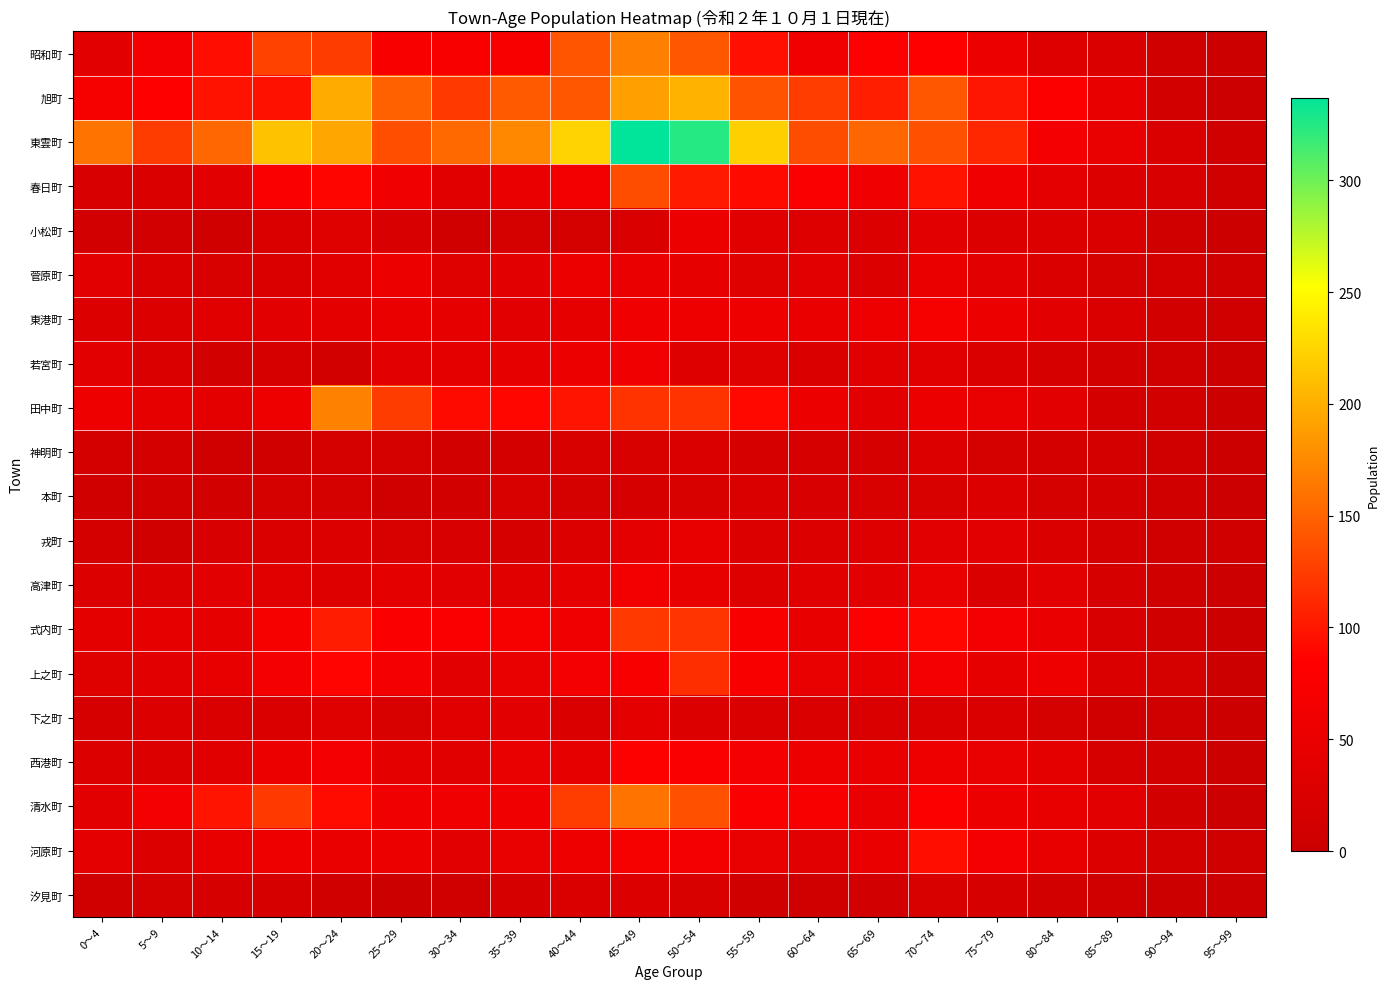

Reading left to right, transcribe all the data shown in this chart.

昭和町: 0～4=37	5～9=69	10～14=93	15～19=128	20～24=124	25～29=76	30～34=76	35～39=76	40～44=140	45～49=169	50～54=141	55～59=95	60～64=63	65～69=82	70～74=84	75～79=55	80～84=31	85～89=25	90～94=7	95～99=2
旭町: 0～4=70	5～9=84	10～14=97	15～19=96	20～24=198	25～29=148	30～34=123	35～39=144	40～44=142	45～49=190	50～54=203	55～59=139	60～64=125	65～69=105	70～74=142	75～79=99	80～84=80	85～89=47	90～94=13	95～99=1
東雲町: 0～4=161	5～9=124	10～14=153	15～19=213	20～24=195	25～29=136	30～34=154	35～39=175	40～44=224	45～49=337	50～54=324	55～59=222	60～64=135	65～69=152	70～74=138	75～79=110	80～84=69	85～89=50	90～94=25	95～99=8
春日町: 0～4=21	5～9=26	10～14=40	15～19=78	20～24=88	25～29=63	30～34=35	35～39=51	40～44=64	45～49=135	50～54=102	55～59=91	60～64=77	65～69=62	70～74=97	75～79=60	80～84=41	85～89=29	90～94=21	95～99=6
小松町: 0～4=11	5～9=11	10～14=8	15～19=26	20～24=33	25～29=21	30～34=10	35～39=17	40～44=17	45～49=24	50～54=54	55～59=34	60～64=31	65～69=29	70～74=37	75～79=30	80～84=30	85～89=24	90～94=5	95～99=2
菅原町: 0～4=37	5～9=25	10～14=23	15～19=26	20～24=35	25～29=55	30～34=33	35～39=38	40～44=54	45～49=51	50～54=44	55～59=32	60～64=38	65～69=28	70～74=53	75～79=38	80～84=26	85～89=16	90～94=14	95～99=4
東港町: 0～4=29	5～9=28	10～14=34	15～19=39	20～24=43	25～29=52	30～34=44	35～39=40	40～44=45	45～49=63	50～54=58	55～59=59	60～64=52	65～69=58	70～74=70	75～79=56	80～84=38	85～89=24	90～94=13	95～99=4
若宮町: 0～4=39	5～9=25	10～14=12	15～19=18	20～24=13	25～29=37	30～34=43	35～39=45	40～44=55	45～49=61	50～54=31	55～59=33	60～64=26	65～69=35	70～74=35	75～79=26	80～84=19	85～89=12	90～94=7	95～99=3
田中町: 0～4=58	5～9=44	10～14=42	15～19=57	20～24=170	25～29=124	30～34=91	35～39=89	40～44=98	45～49=118	50～54=118	55～59=90	60～64=54	65～69=40	70～74=55	75～79=50	80～84=37	85～89=15	90～94=12	95～99=2
神明町: 0～4=14	5～9=15	10～14=10	15～19=9	20～24=17	25～29=16	30～34=13	35～39=15	40～44=23	45～49=23	50～54=24	55～59=18	60～64=20	65～69=20	70～74=29	75～79=16	80～84=14	85～89=14	90～94=5	95～99=2
本町: 0～4=10	5～9=13	10～14=13	15～19=16	20～24=17	25～29=6	30～34=13	35～39=23	40～44=17	45～49=19	50～54=22	55～59=25	60～64=21	65～69=23	70～74=23	75～79=28	80～84=16	85～89=14	90～94=9	95～99=1
戎町: 0～4=15	5～9=9	10～14=21	15～19=25	20～24=28	25～29=22	30～34=21	35～39=19	40～44=28	45～49=41	50～54=47	55～59=30	60～64=28	65～69=31	70～74=37	75～79=38	80～84=25	85～89=14	90～94=8	95～99=4
高津町: 0～4=28	5～9=27	10～14=38	15～19=35	20～24=31	25～29=43	30～34=40	35～39=35	40～44=44	45～49=64	50～54=47	55～59=31	60～64=36	65～69=37	70～74=49	75～79=25	80～84=38	85～89=20	90～94=5	95～99=1
式内町: 0～4=42	5～9=46	10～14=45	15～19=73	20～24=103	25～29=79	30～34=79	35～39=70	40～44=62	45～49=122	50～54=119	55～59=74	60～64=47	65～69=82	70～74=89	75～79=65	80～84=51	85～89=21	90～94=10	95～99=3
上之町: 0～4=32	5～9=38	10～14=48	15～19=67	20～24=87	25～29=66	30～34=40	35～39=50	40～44=68	45～49=76	50～54=115	55～59=76	60～64=50	65～69=48	70～74=66	75～79=46	80～84=57	85～89=26	90～94=16	95～99=2
下之町: 0～4=19	5～9=30	10～14=25	15～19=24	20～24=32	25～29=22	30～34=35	35～39=40	40～44=24	45～49=43	50～54=29	55～59=24	60～64=26	65～69=24	70～74=26	75～79=25	80～84=17	85～89=8	90～94=4	95～99=2
西港町: 0～4=27	5～9=28	10～14=36	15～19=55	20～24=68	25～29=43	30～34=35	35～39=50	40～44=44	45～49=81	50～54=79	55～59=69	60～64=57	65～69=52	70～74=57	75～79=50	80～84=42	85～89=18	90～94=12	95～99=2
清水町: 0～4=38	5～9=65	10～14=98	15～19=123	20～24=92	25～29=62	30～34=63	35～39=63	40～44=125	45～49=160	50～54=138	55～59=78	60～64=75	65～69=51	70～74=80	75～79=54	80～84=47	85～89=37	90～94=12	95～99=1
河原町: 0～4=41	5～9=27	10～14=47	15～19=58	20～24=52	25～29=54	30～34=38	35～39=50	40～44=58	45～49=71	50～54=69	55～59=49	60～64=39	65～69=53	70～74=94	75～79=69	80～84=48	85～89=27	90～94=14	95～99=4
汐見町: 0～4=6	5～9=16	10～14=20	15～19=20	20～24=9	25～29=3	30～34=9	35～39=18	40～44=24	45～49=28	50～54=22	55～59=9	60～64=5	65～69=11	70～74=22	75～79=20	80～84=12	85～89=5	90～94=2	95～99=0